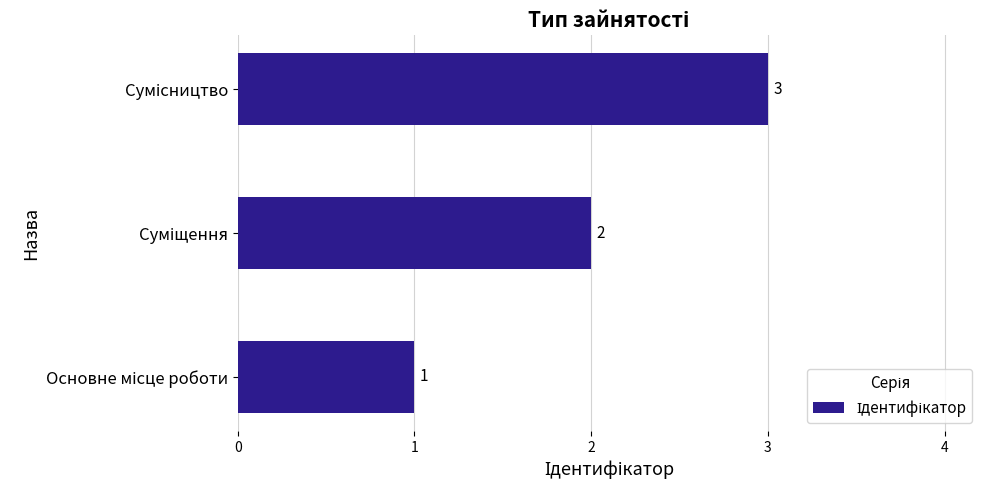

What is the smallest value displayed?

1